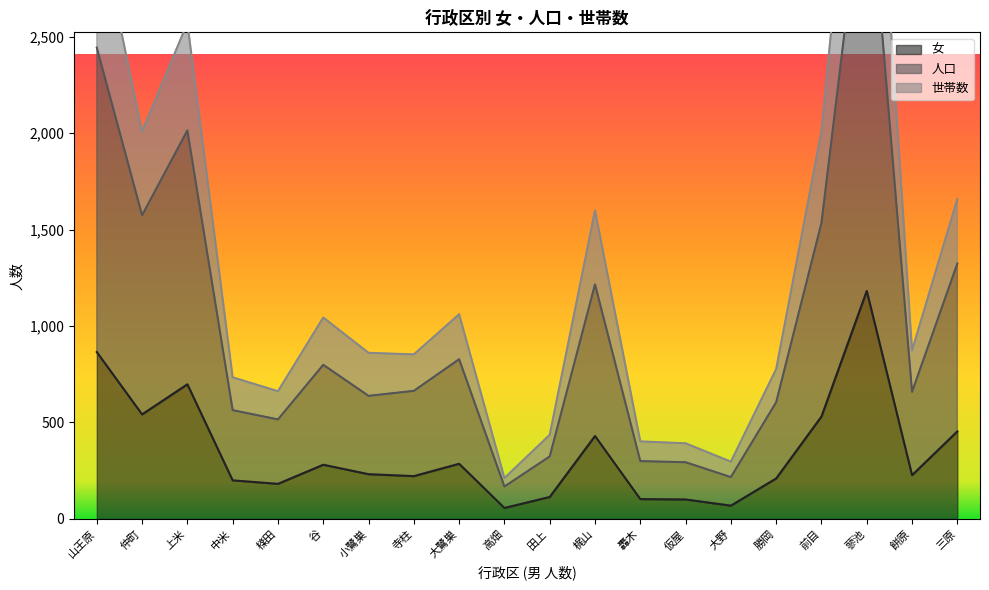

The value of 世帯数 at 仲町 is 2008. True or false?

True